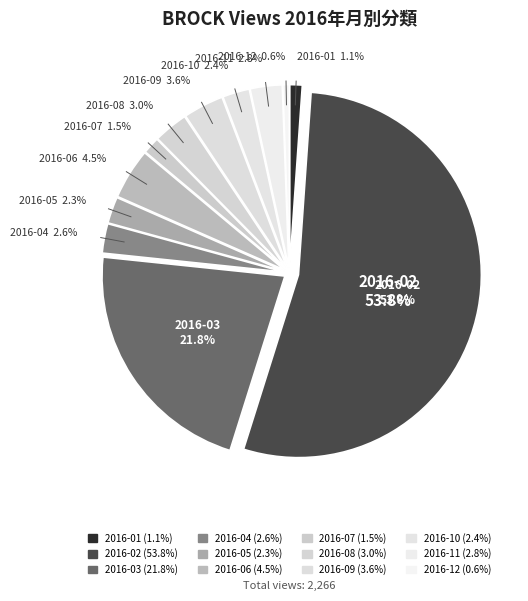

What is the smallest slice in the pie chart?

2016-12